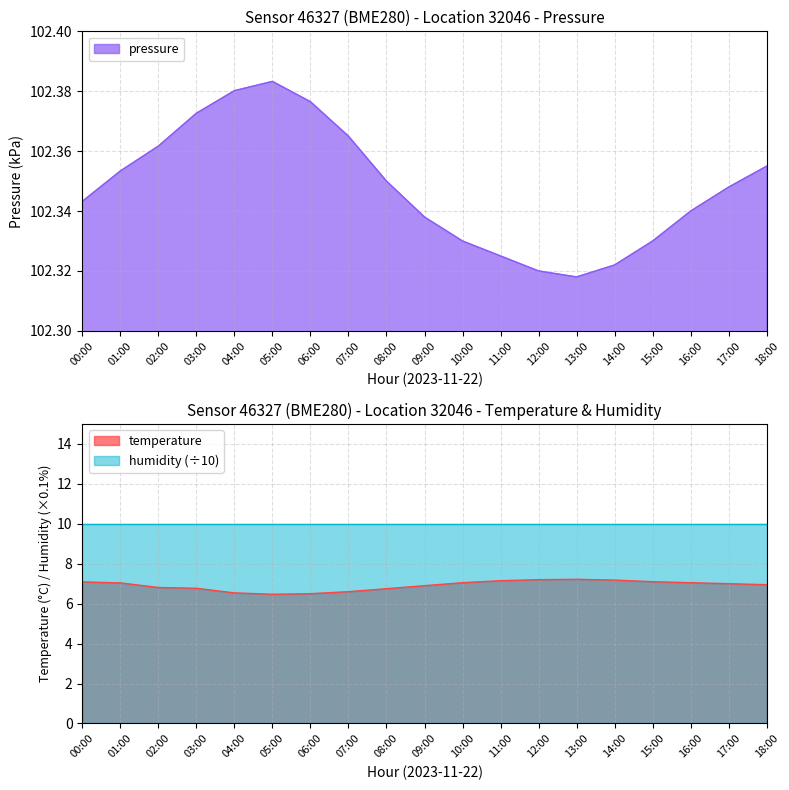

True or false: temperature and pressure intersect in this chart.

False